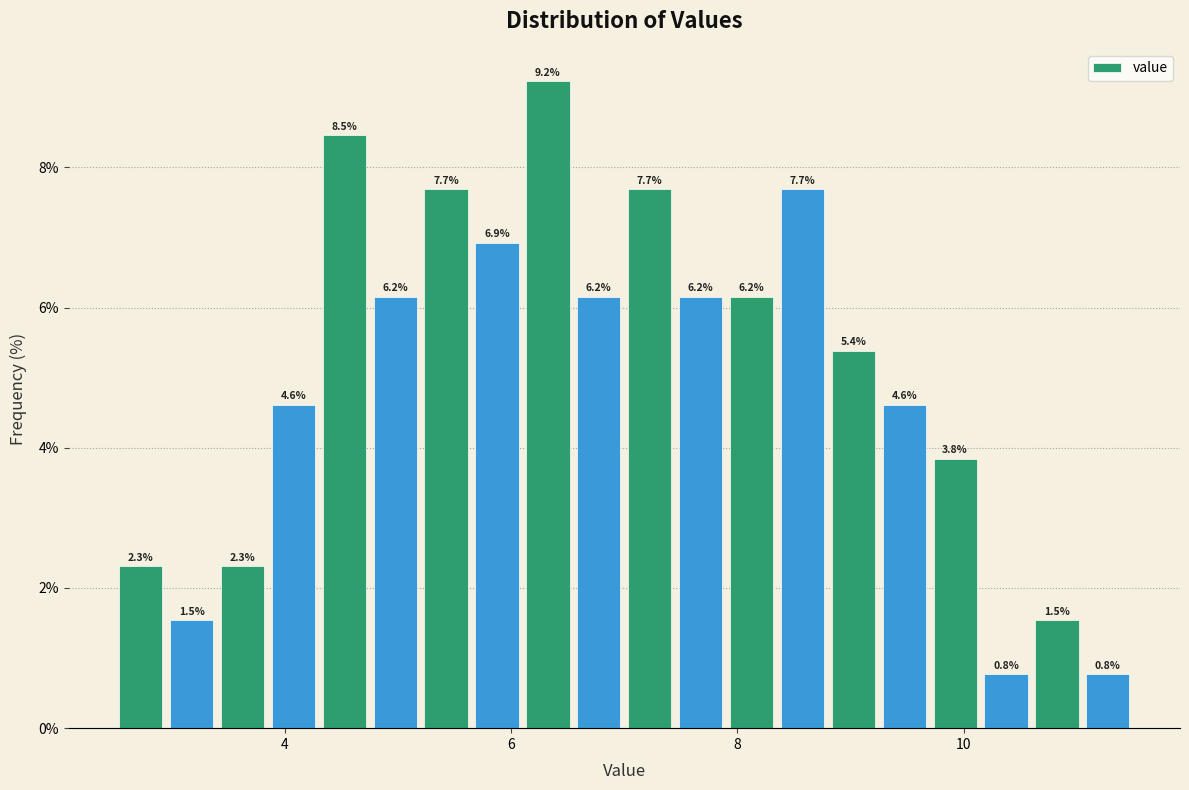

Read against the x-axis, roughly where is the centre of the tallest bar?

6.4